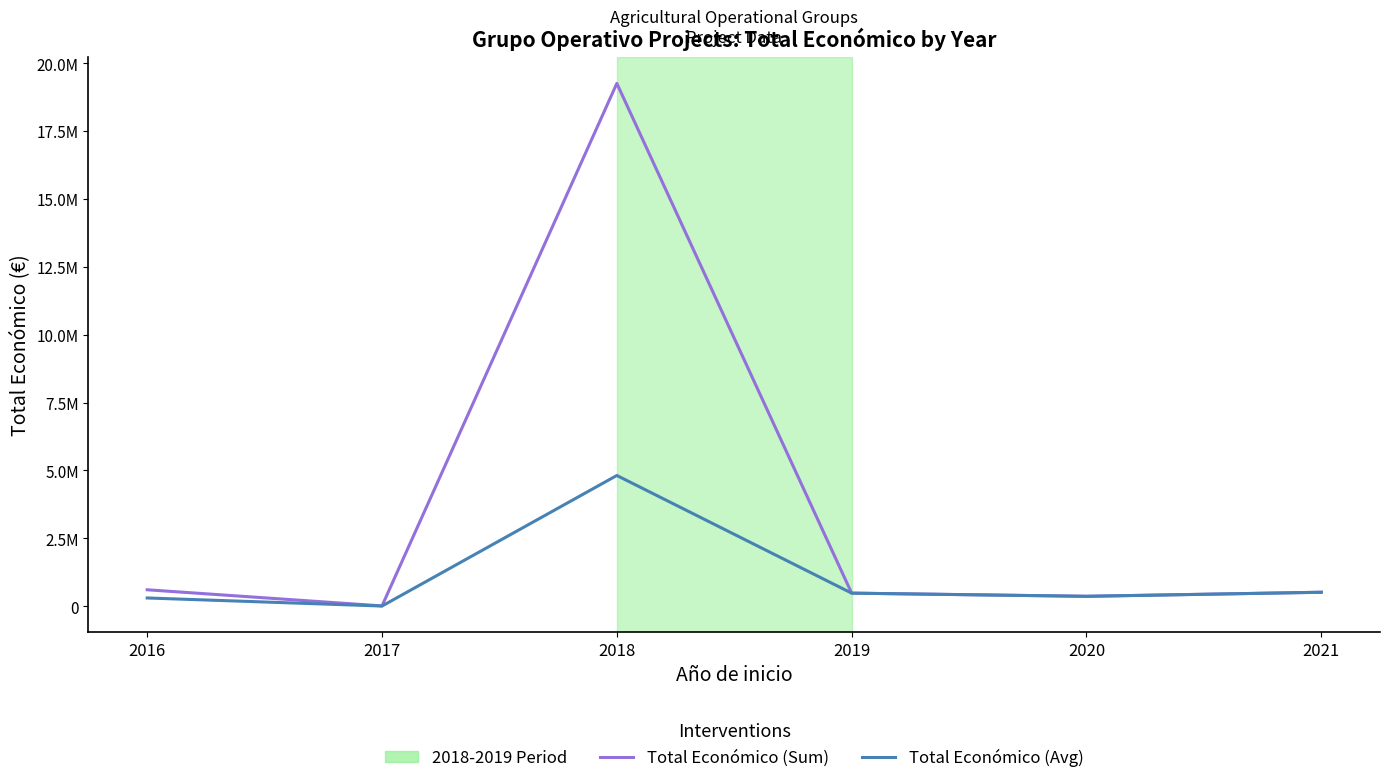

Reading left to right, transcribe all the data shown in this chart.

Total Económico (Sum): 2016=604049.0	2017=10000.0	2018=19258889.0	2019=480156.0	2020=363424.0	2021=513192.0
Total Económico (Avg): 2016=302024.5	2017=5000.0	2018=4814722.2	2019=480156.0	2020=363424.0	2021=513192.0